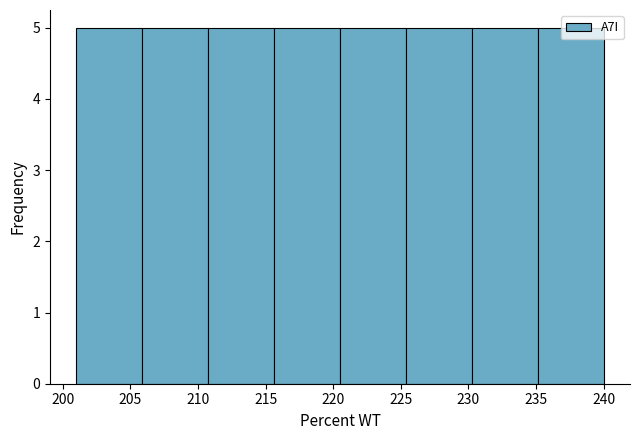

Reading left to right, list every bar in this chart as the range it spans on the x-axis followed by its height. Neither the bar edges nor the heights are printed on the chart, so give them approximately, as read against the axes.

201.0 to 206.0: 5
206.0 to 211.0: 5
211.0 to 215.5: 5
215.5 to 220.5: 5
220.5 to 225.5: 5
225.5 to 230.5: 5
230.5 to 235.0: 5
235.0 to 240.0: 5